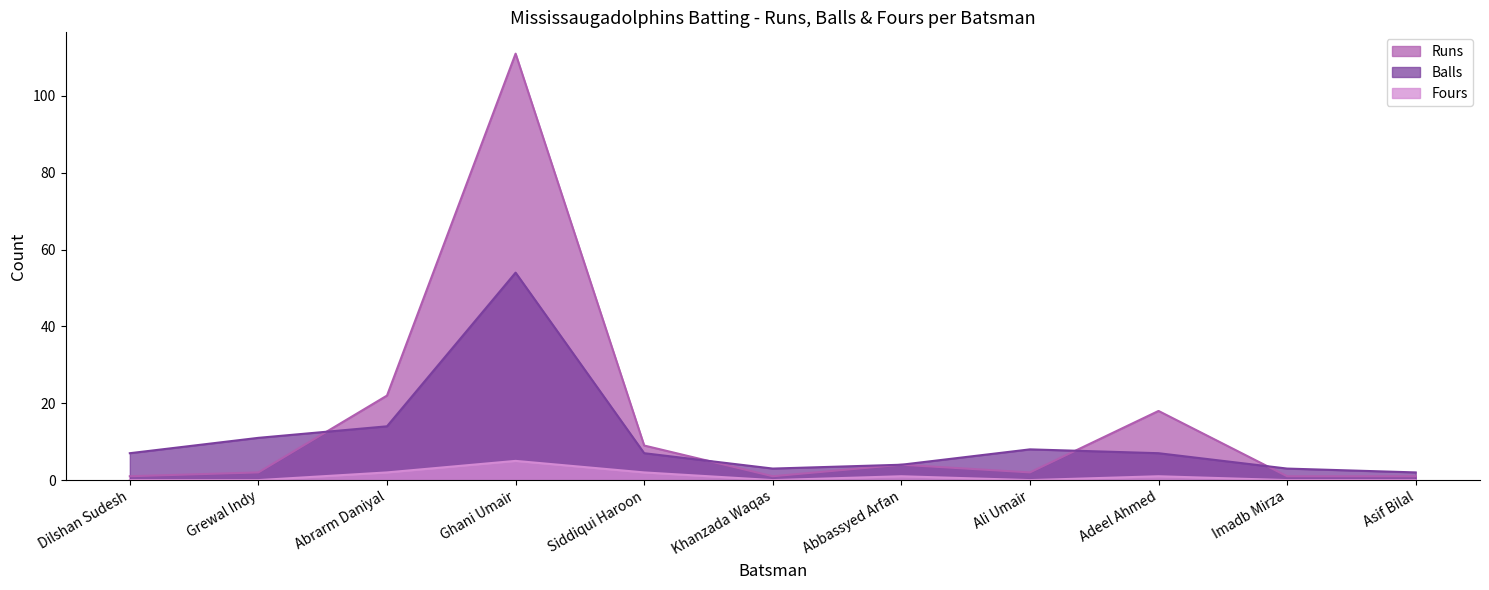

How many distinct data groups are displayed?

3